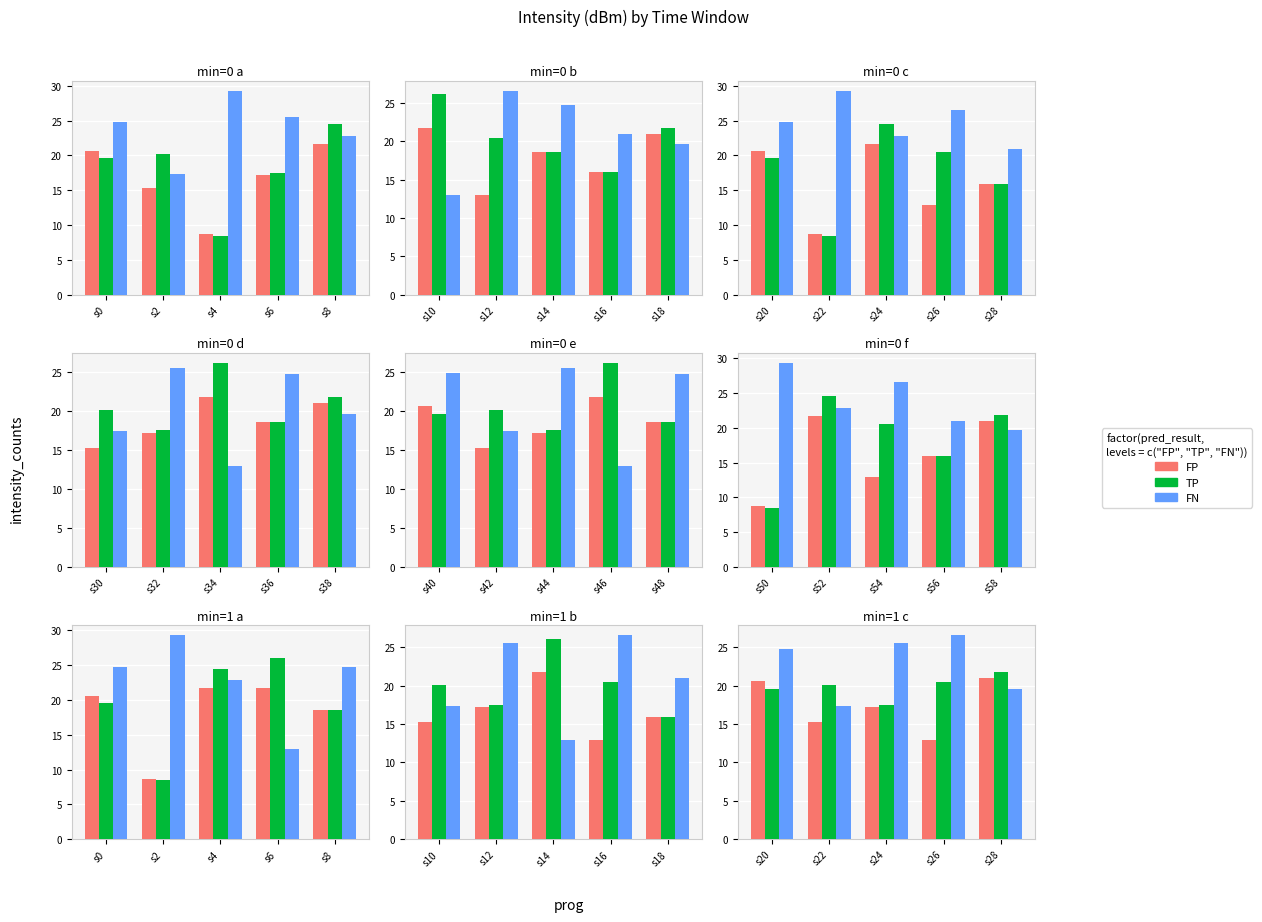

At which label does FP reach its peak?

s28